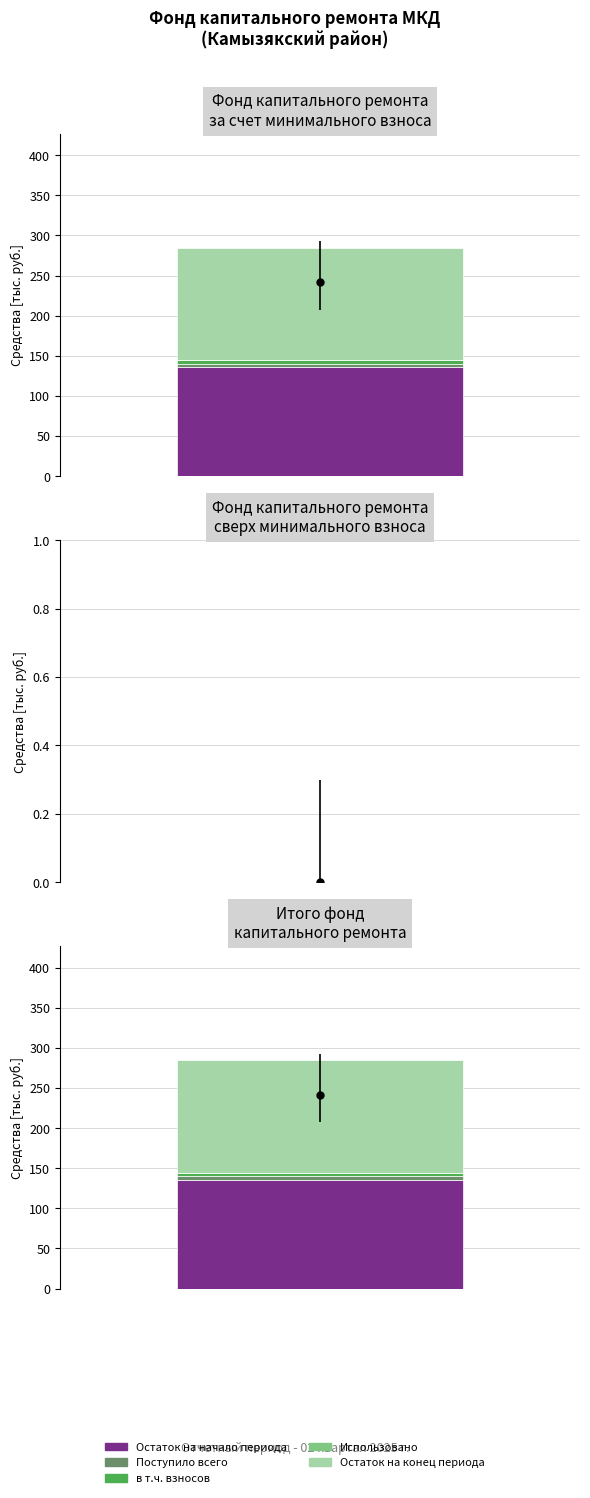

Reading left to right, extract all data points from this chart.

Остаток на начало периода: 135.4	0.0	135.4
Поступило всего: 4.5	0.0	4.5
в т.ч. взносов: 4.5	0.0	4.5
Использовано: 0.0	0.0	0.0
Остаток на конец периода: 139.9	0.0	139.9